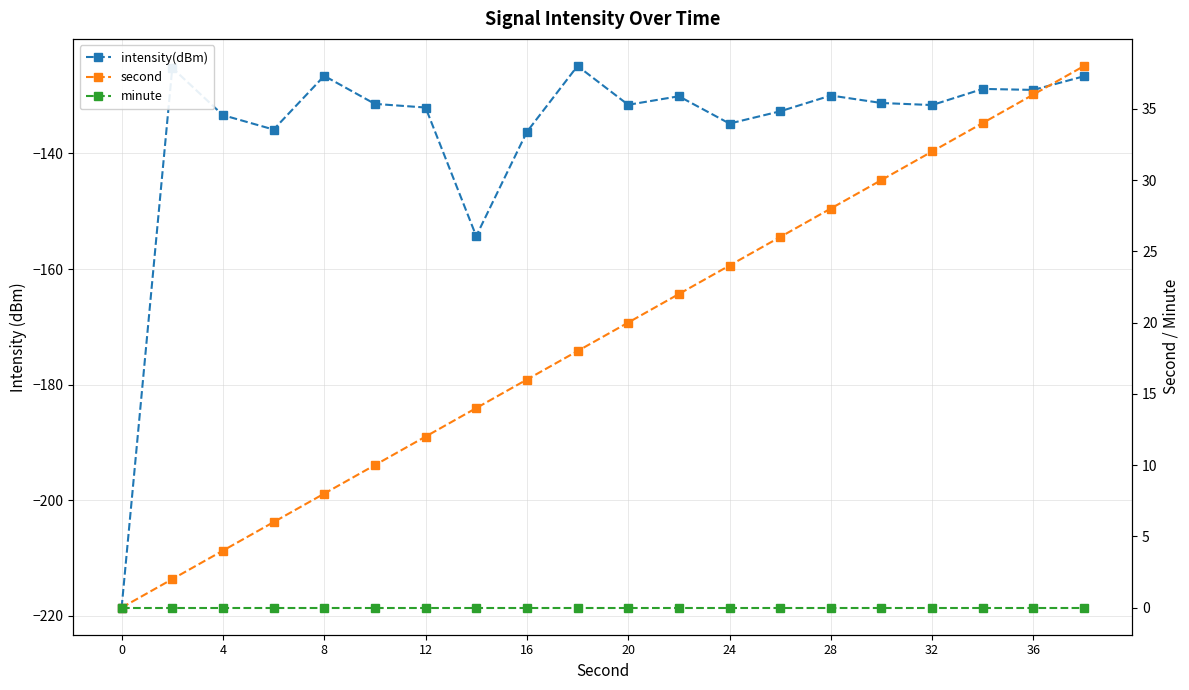

At 4, list the series in order from largest to smallest.

second, minute, intensity(dBm)